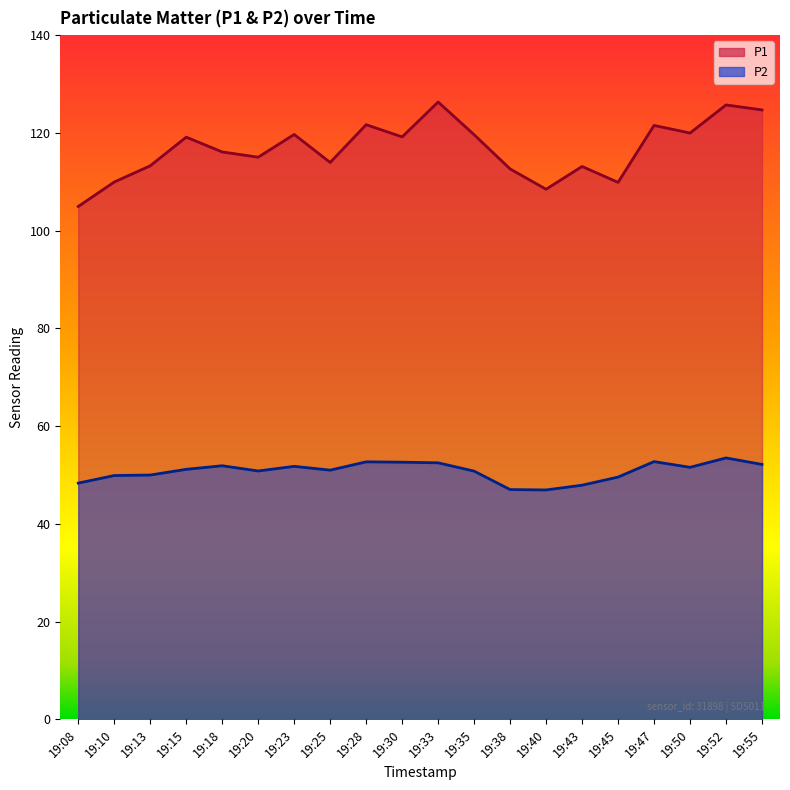

Reading left to right, list all the values displayed in this chart.

P1: 19:08=105.0	19:10=110.0	19:13=113.3	19:15=119.1	19:18=116.1	19:20=115.0	19:23=119.7	19:25=114.0	19:28=121.7	19:30=119.2	19:33=126.3	19:35=119.6	19:38=112.6	19:40=108.5	19:43=113.1	19:45=109.9	19:47=121.5	19:50=120.0	19:52=125.7	19:55=124.7
P2: 19:08=48.4	19:10=49.9	19:13=50.0	19:15=51.2	19:18=51.9	19:20=50.8	19:23=51.8	19:25=51.0	19:28=52.7	19:30=52.6	19:33=52.5	19:35=50.8	19:38=47.0	19:40=47.0	19:43=47.9	19:45=49.6	19:47=52.8	19:50=51.6	19:52=53.5	19:55=52.2